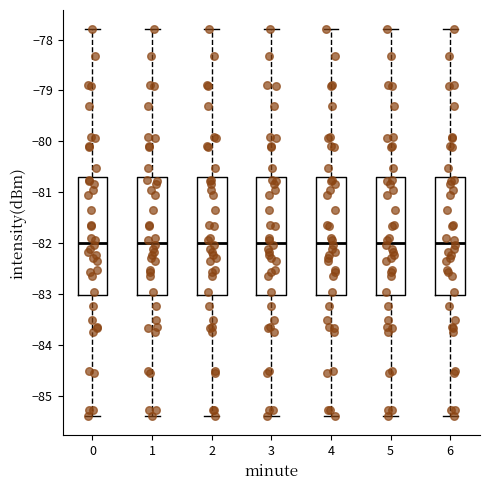

Reading left to right, read every box against the y-axis: the position of its median line, the range the box covers, and the ends of its whiskers. The values are not printed on the chart, so give them approximately, as read against the axis.

0: median -82.0, box -83.0 to -80.7, whiskers -85.4 to -77.8
1: median -82.0, box -83.0 to -80.7, whiskers -85.4 to -77.8
2: median -82.0, box -83.0 to -80.7, whiskers -85.4 to -77.8
3: median -82.0, box -83.0 to -80.7, whiskers -85.4 to -77.8
4: median -82.0, box -83.0 to -80.7, whiskers -85.4 to -77.8
5: median -82.0, box -83.0 to -80.7, whiskers -85.4 to -77.8
6: median -82.0, box -83.0 to -80.7, whiskers -85.4 to -77.8